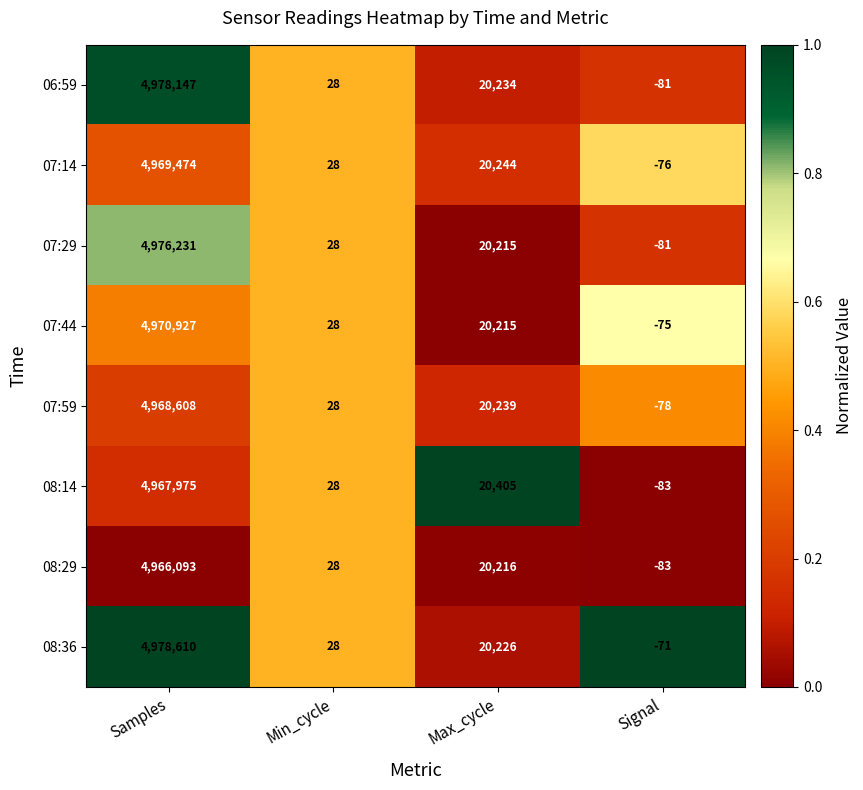

Count the number of data series in this chart.

8